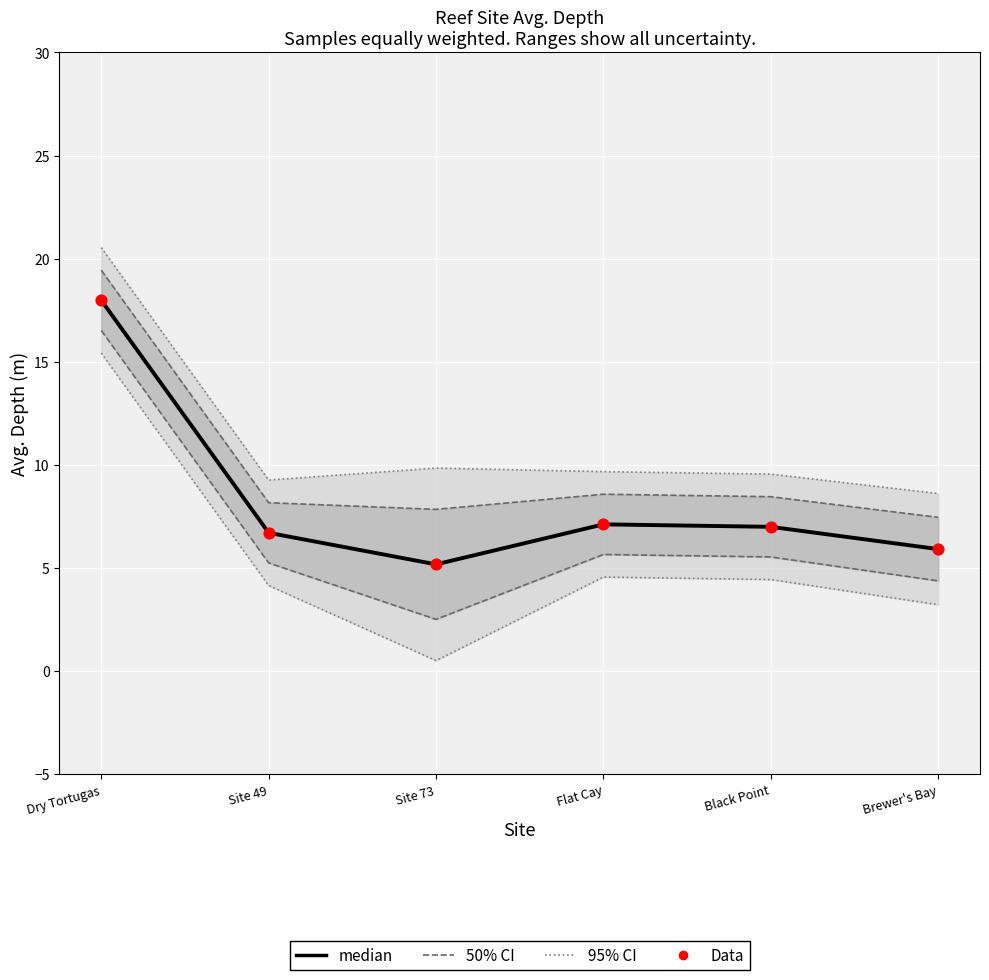

Is the value of Data at Flat Cay greater than the value of median at Site 49?

Yes